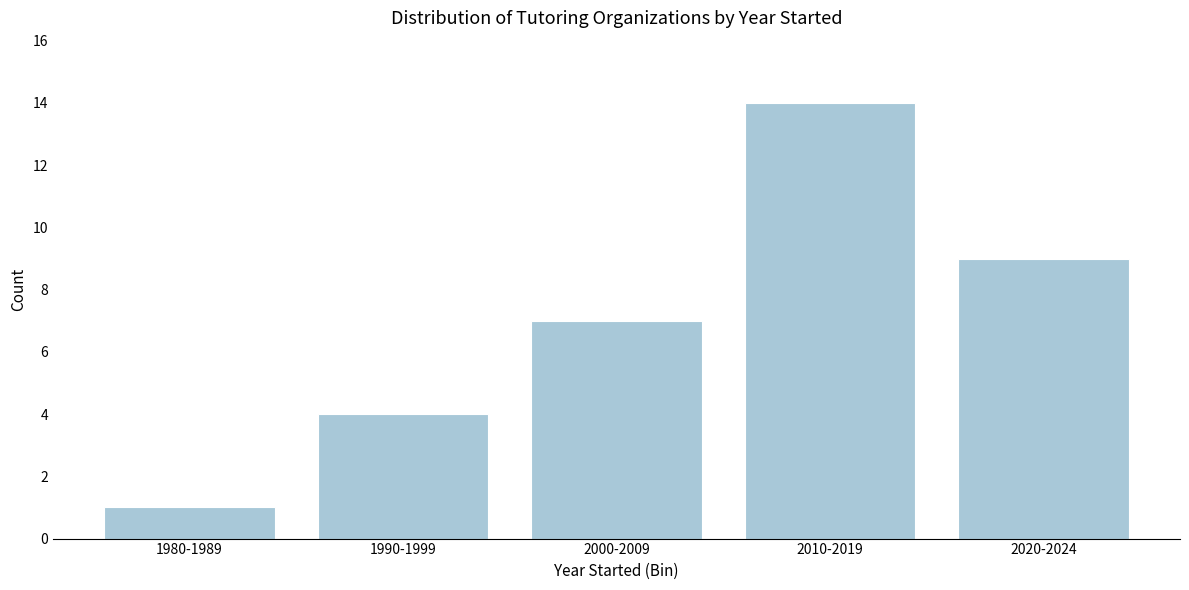

Reading left to right, transcribe all the data shown in this chart.

1	4	7	14	9